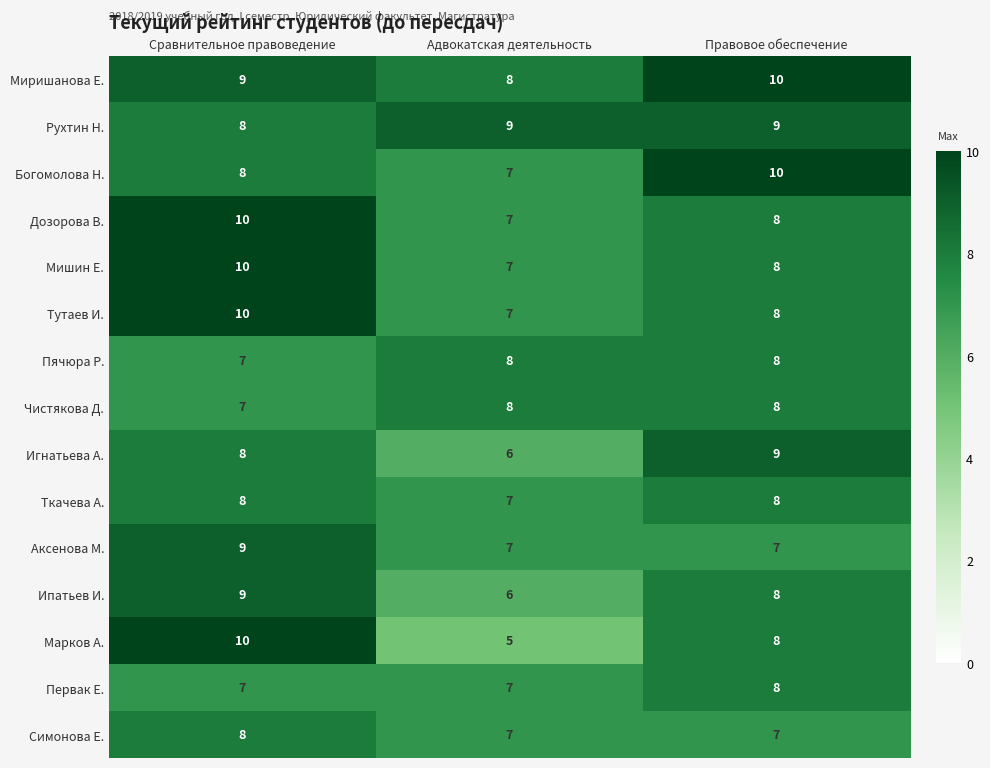

Rank the categories by Марков А. value from highest to lowest.

Сравнительное правоведение, Правовое обеспечение, Адвокатская деятельность